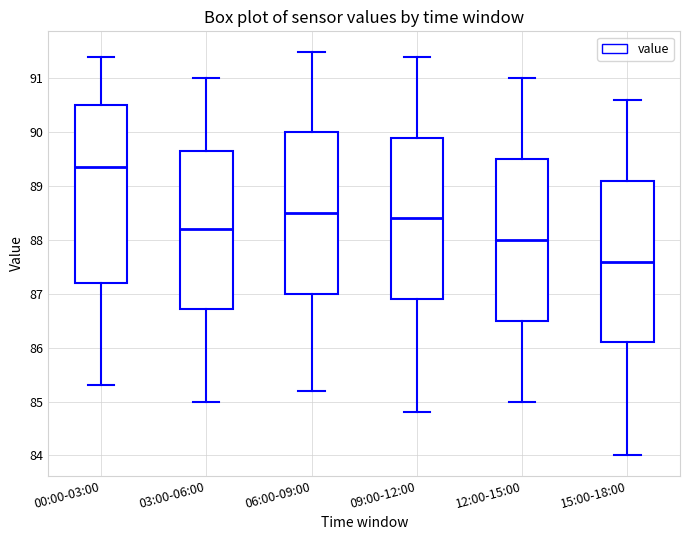

Comparing the boxes themselves (not the whiskers), which one is the tallest?

00:00-03:00